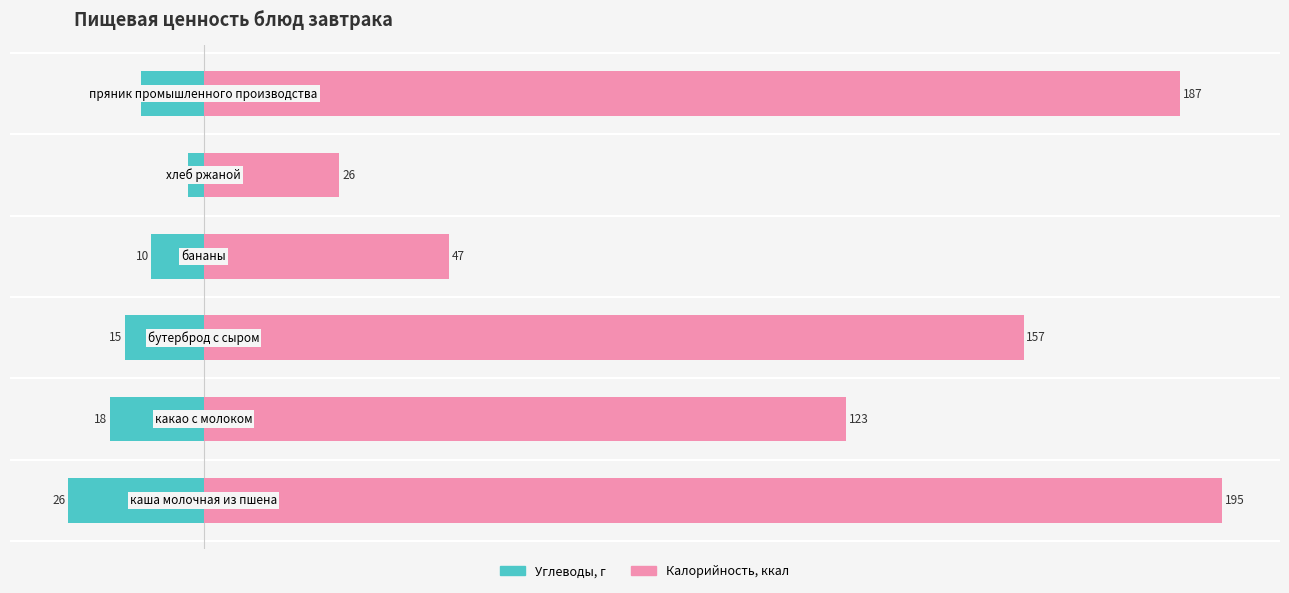

Between 0 and 200, which is larger?

200